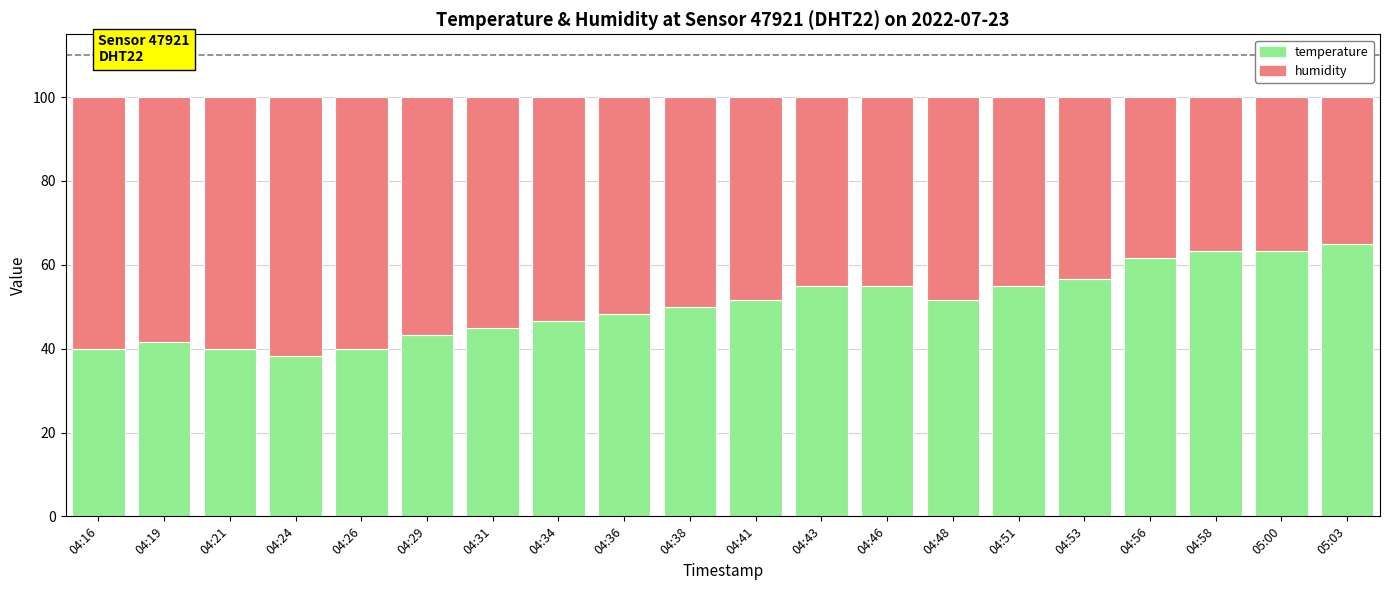

Read the temperature value at 04:31.

45.0